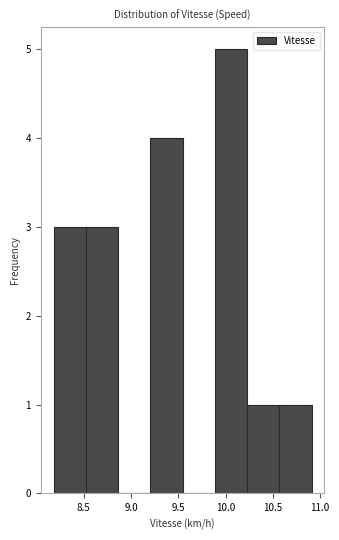

Which range on the x-axis has the tallest bar?

9.90 to 10.25